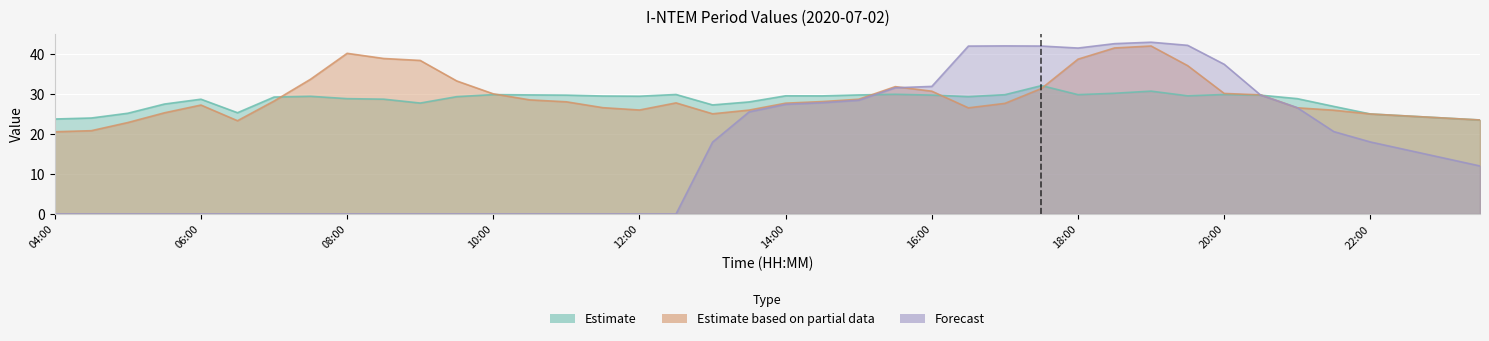

What is the sum of the W1 values at 23:00 and 16:30?

50.5